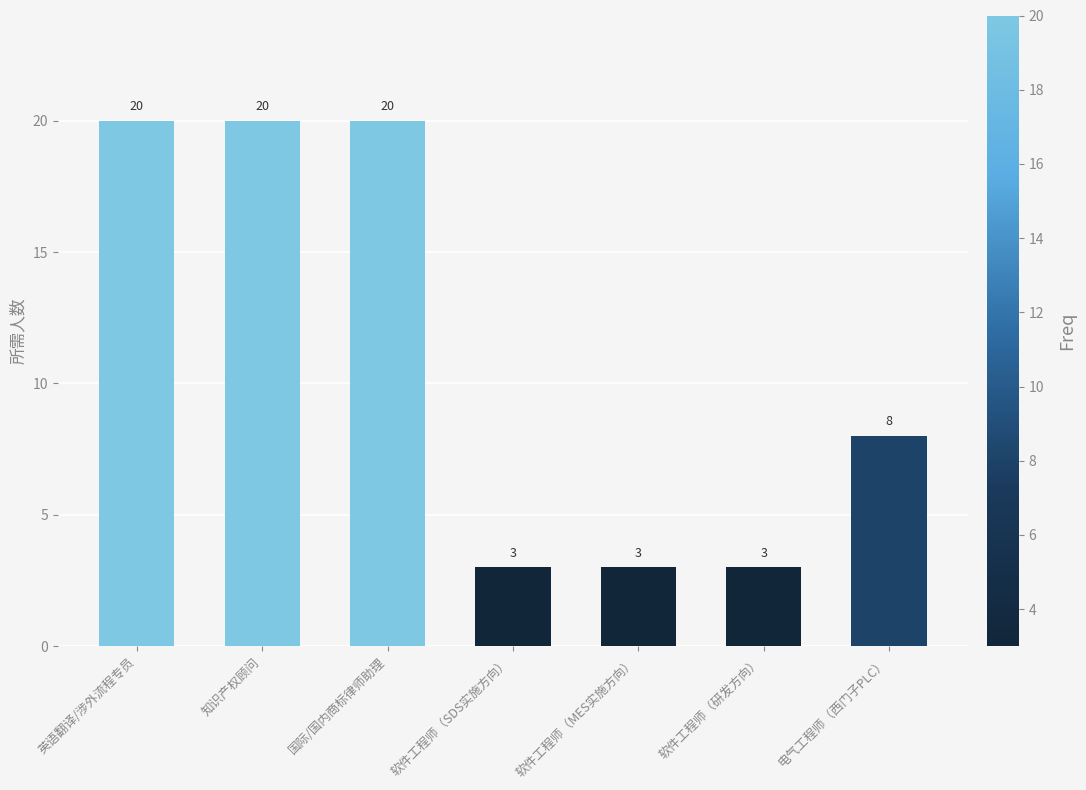

Between 电气工程师（西门子PLC） and 软件工程师（MES实施方向）, which is larger?

电气工程师（西门子PLC）